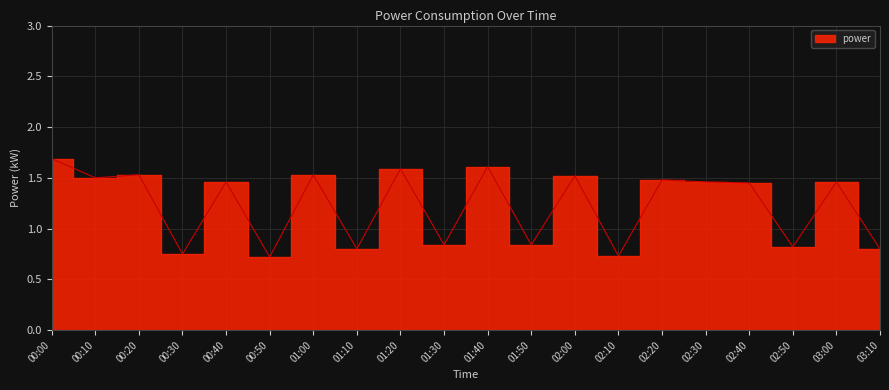

At which category does the data reach its first local valley?

00:10